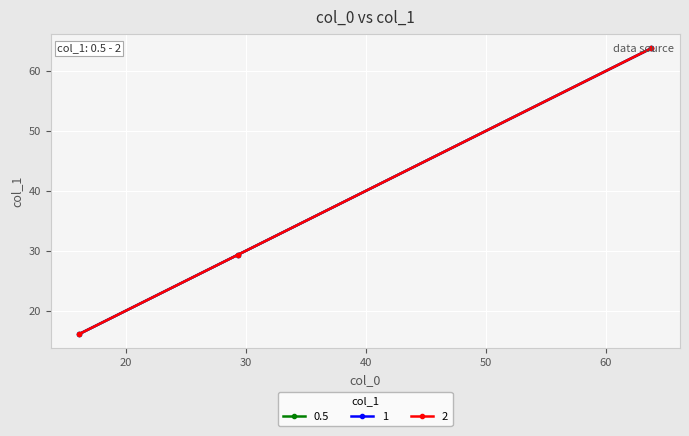

At which label is 2 closest to 39?

29.33